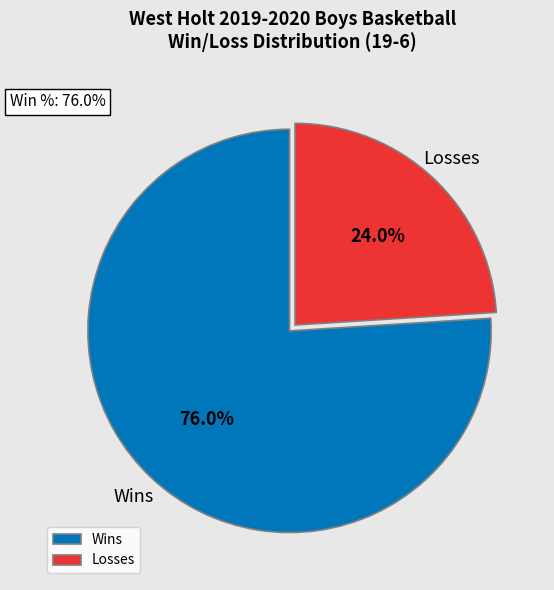

To the nearest percent, what is the average slice percentage?

50%